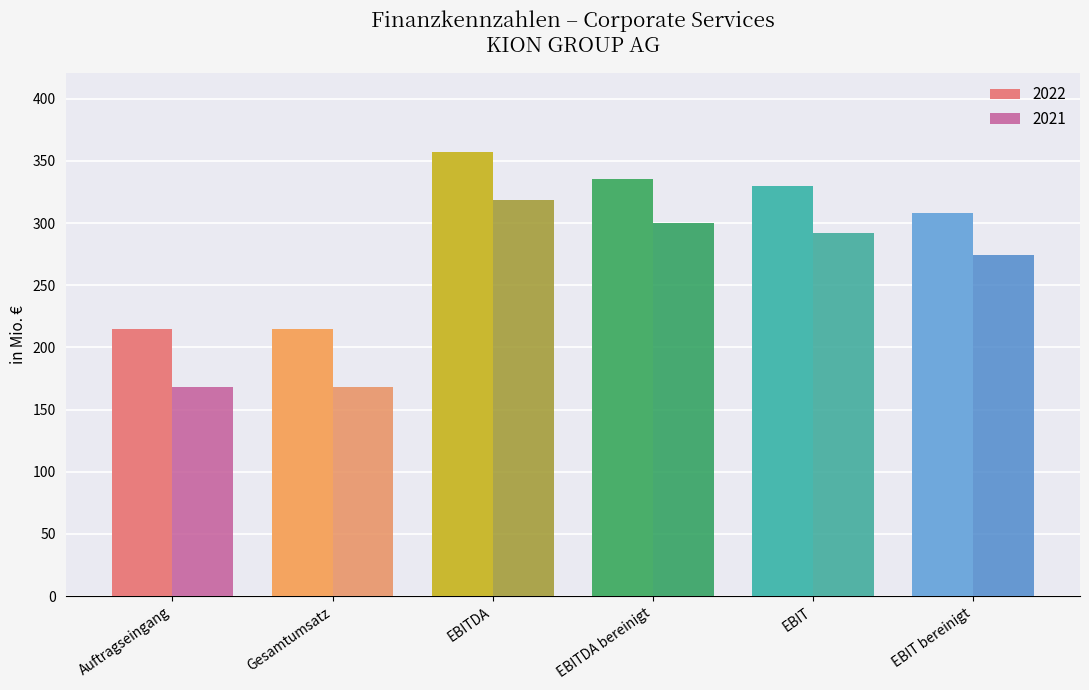

Count the number of data series in this chart.

2